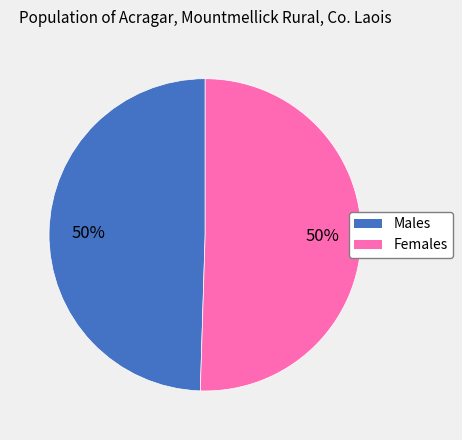

To the nearest percent, what is the average slice percentage?

50%